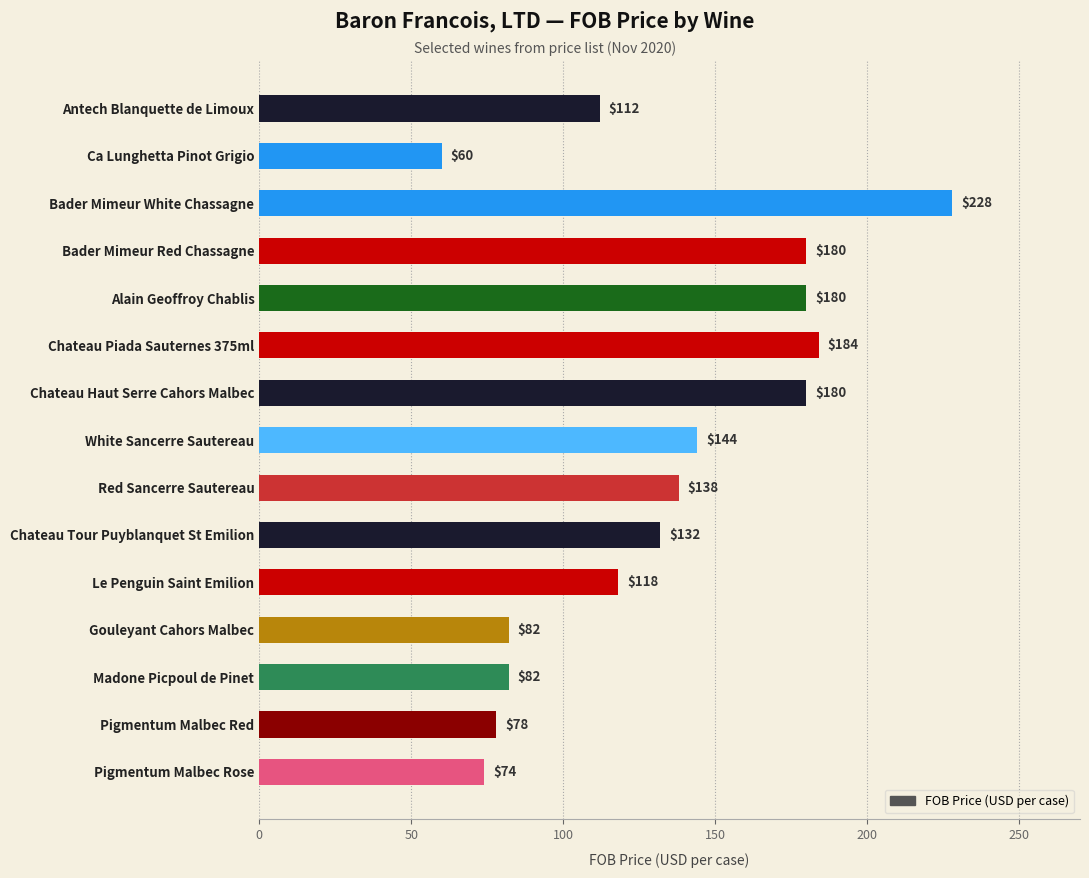

Count the number of categories in the chart.

15